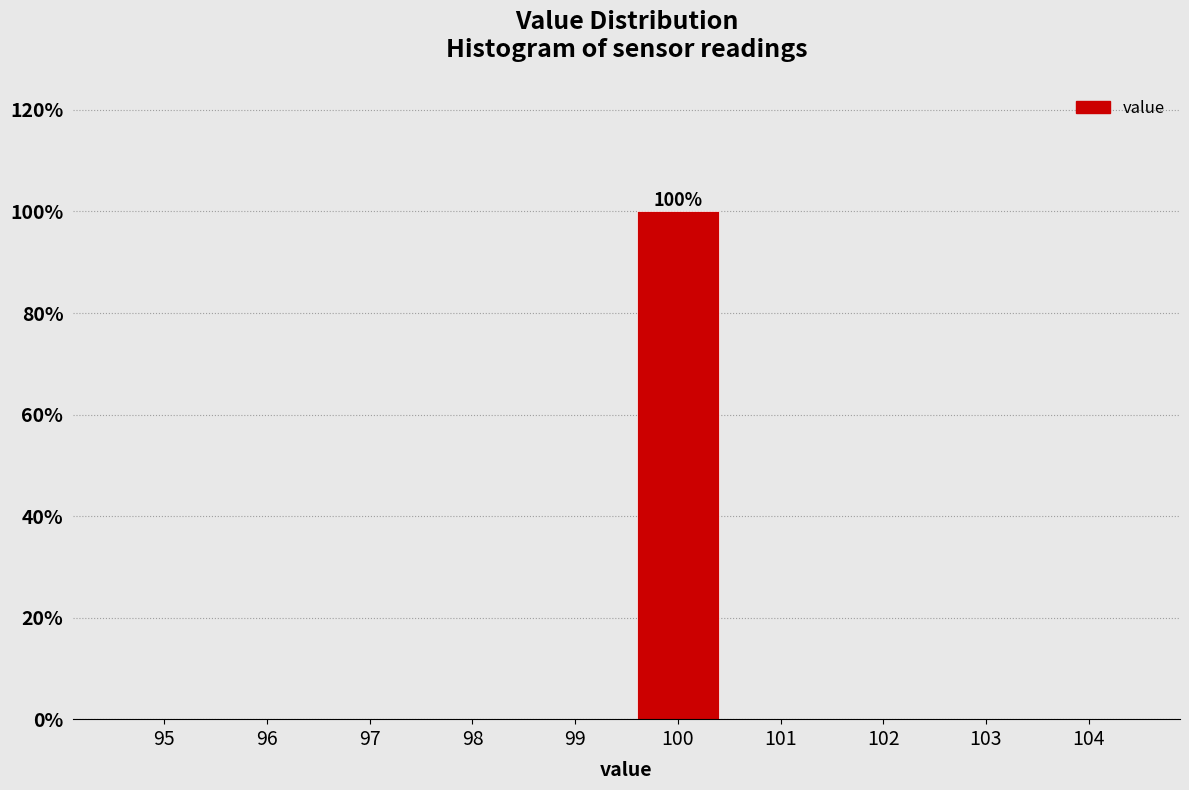

Reading left to right, extract all data points from this chart.

95=0	96=0	97=0	98=0	99=0	100=100	101=0	102=0	103=0	104=0